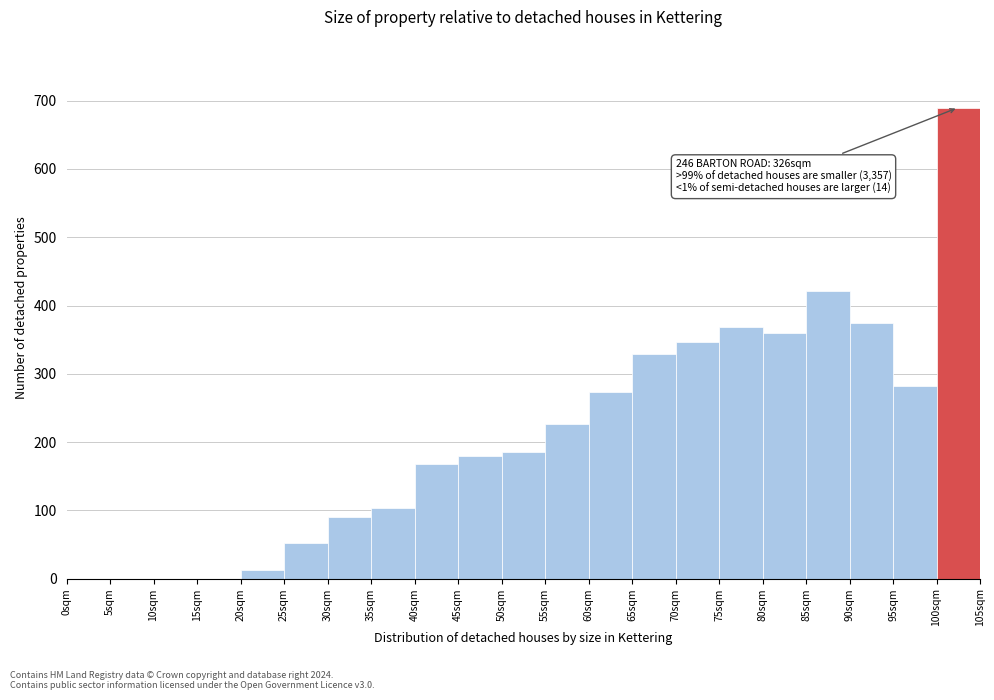

Which range on the x-axis has the tallest bar?

100 to 105